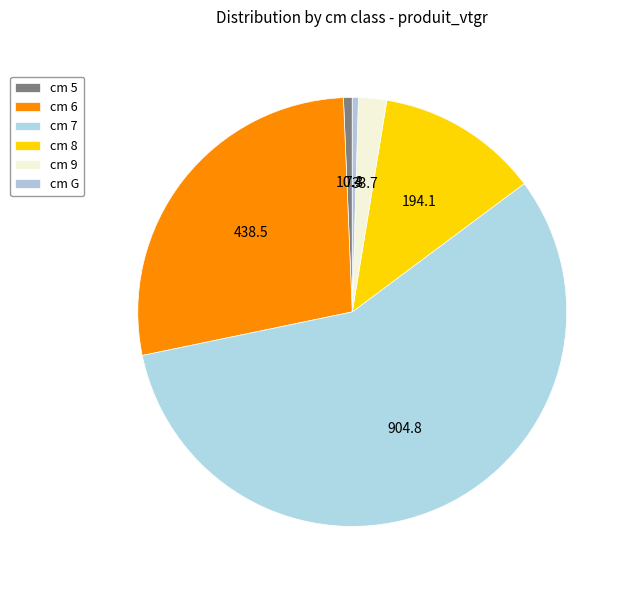

To the nearest percent, what is the average slice percentage?

17%